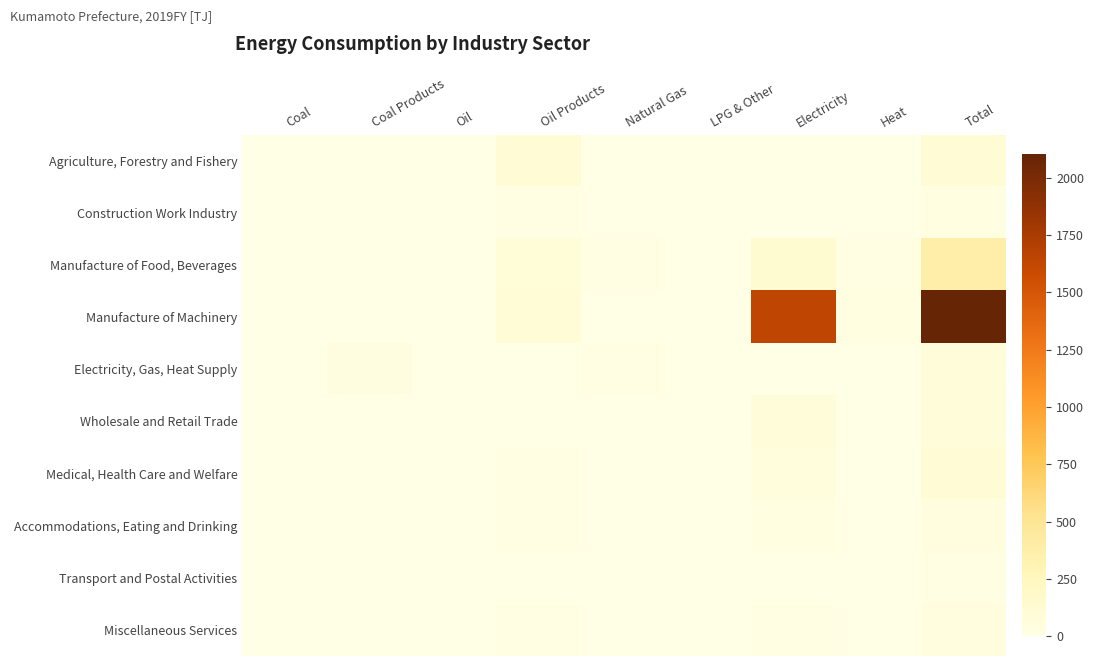

Reading left to right, list all the values displayed in this chart.

Agriculture, Forestry and Fishery: Coal=0.0	Coal Products=0.0	Oil=0.0	Oil Products=101.3	Natural Gas=0.0	LPG & Other=0.0	Electricity=7.8	Heat=0.0	Total=109.2
Construction Work Industry: Coal=0.0	Coal Products=0.0	Oil=0.0	Oil Products=23.0	Natural Gas=0.0	LPG & Other=0.0	Electricity=5.3	Heat=0.0	Total=29.2
Manufacture of Food, Beverages: Coal=0.0	Coal Products=0.0	Oil=0.0	Oil Products=85.9	Natural Gas=13.3	LPG & Other=3.5	Electricity=130.0	Heat=12.8	Total=376.3
Manufacture of Machinery: Coal=1.0	Coal Products=5.4	Oil=0.0	Oil Products=98.1	Natural Gas=5.2	LPG & Other=1.4	Electricity=1643.1	Heat=31.0	Total=2102.9
Electricity, Gas, Heat Supply: Coal=6.3	Coal Products=33.6	Oil=0.0	Oil Products=2.7	Natural Gas=10.4	LPG & Other=1.5	Electricity=7.8	Heat=0.0	Total=73.2
Wholesale and Retail Trade: Coal=0.0	Coal Products=0.0	Oil=0.0	Oil Products=5.5	Natural Gas=0.0	LPG & Other=0.0	Electricity=67.7	Heat=0.0	Total=80.4
Medical, Health Care and Welfare: Coal=0.0	Coal Products=0.0	Oil=0.0	Oil Products=17.5	Natural Gas=0.0	LPG & Other=0.0	Electricity=59.6	Heat=0.3	Total=112.0
Accommodations, Eating and Drinking: Coal=0.0	Coal Products=0.0	Oil=0.0	Oil Products=10.0	Natural Gas=0.0	LPG & Other=0.0	Electricity=25.2	Heat=0.0	Total=49.2
Transport and Postal Activities: Coal=0.0	Coal Products=0.0	Oil=0.0	Oil Products=6.4	Natural Gas=0.0	LPG & Other=0.0	Electricity=5.5	Heat=0.0	Total=12.3
Miscellaneous Services: Coal=0.0	Coal Products=1.2	Oil=0.0	Oil Products=9.7	Natural Gas=0.1	LPG & Other=8.0	Electricity=19.3	Heat=0.1	Total=42.6